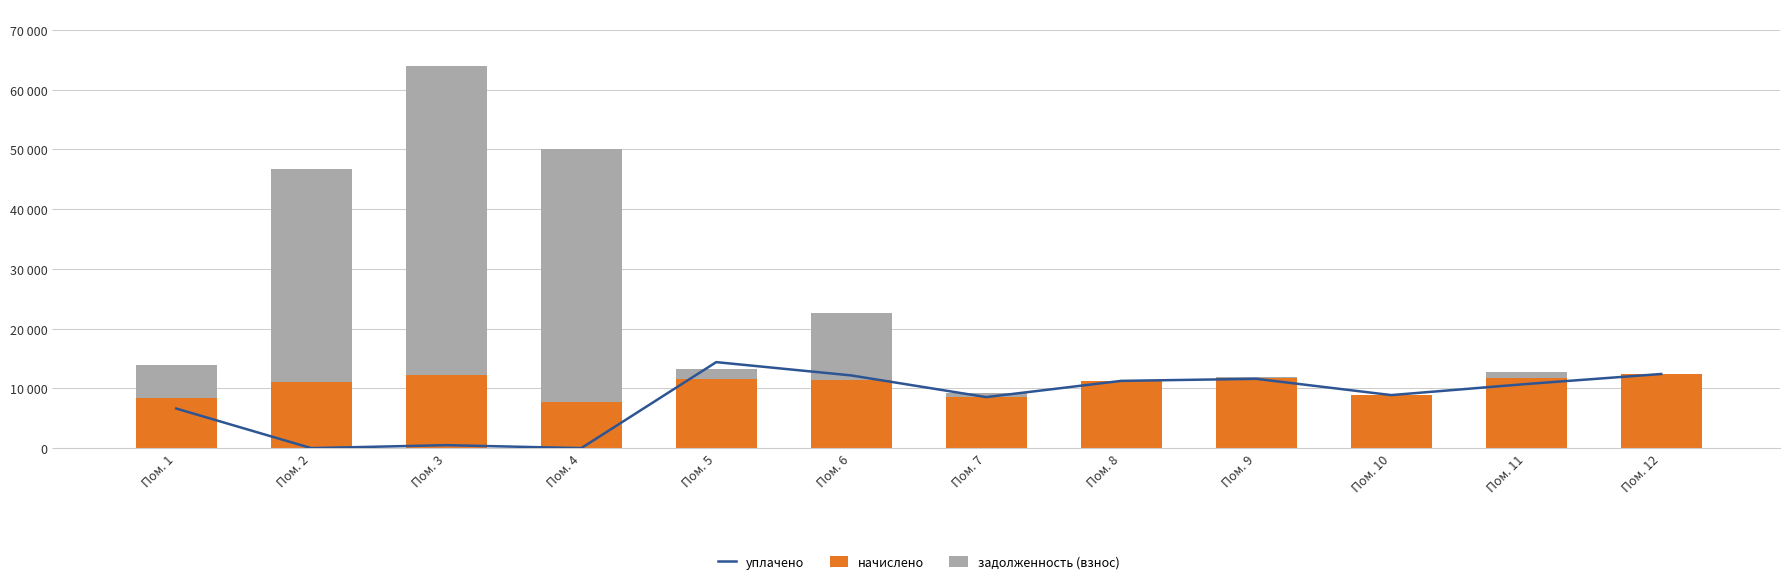

What is the maximum value shown in the chart?

51732.0